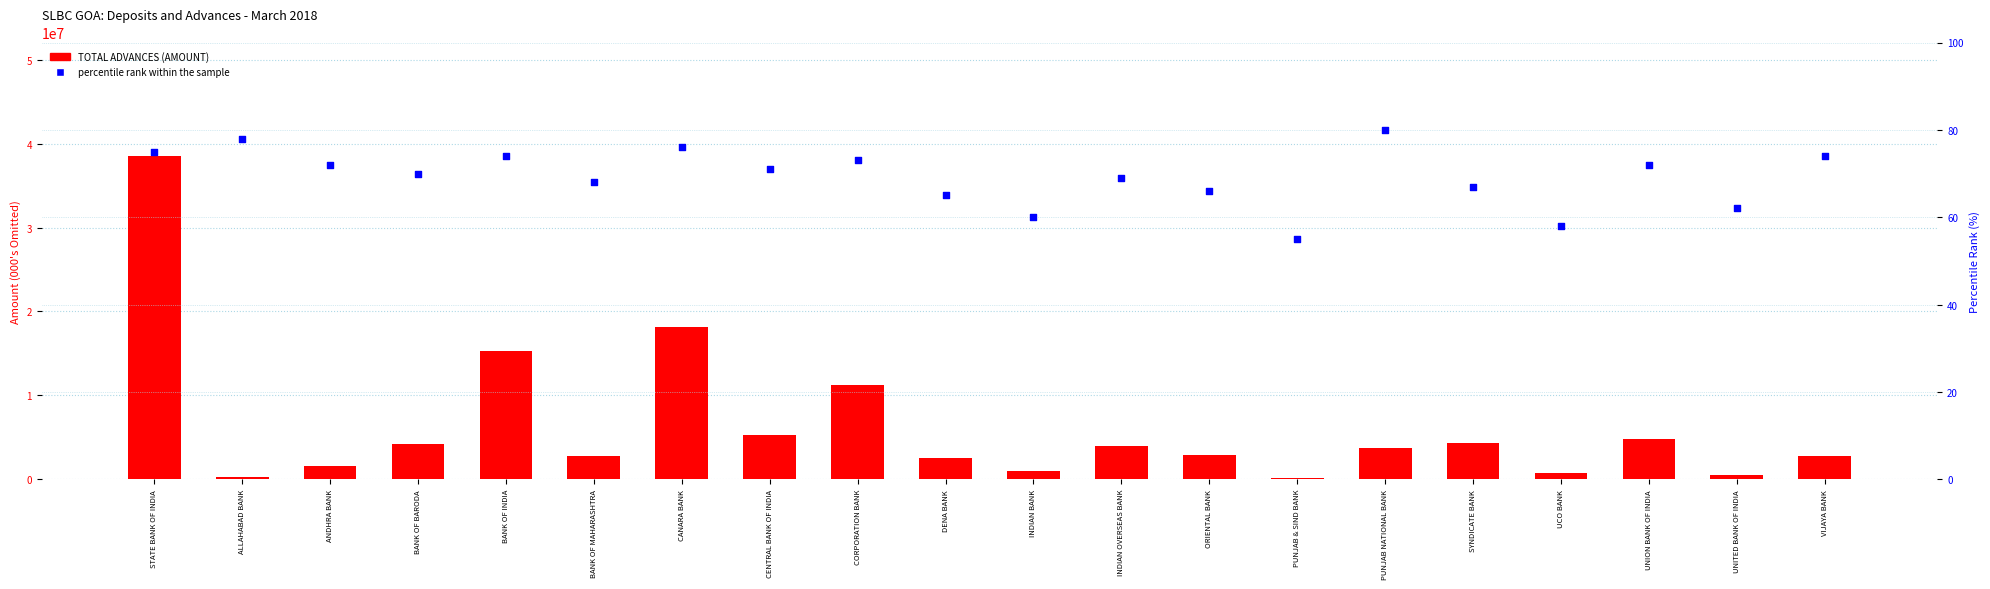

Which series reaches the maximum Y coordinate?

TOTAL ADVANCES (AMOUNT)